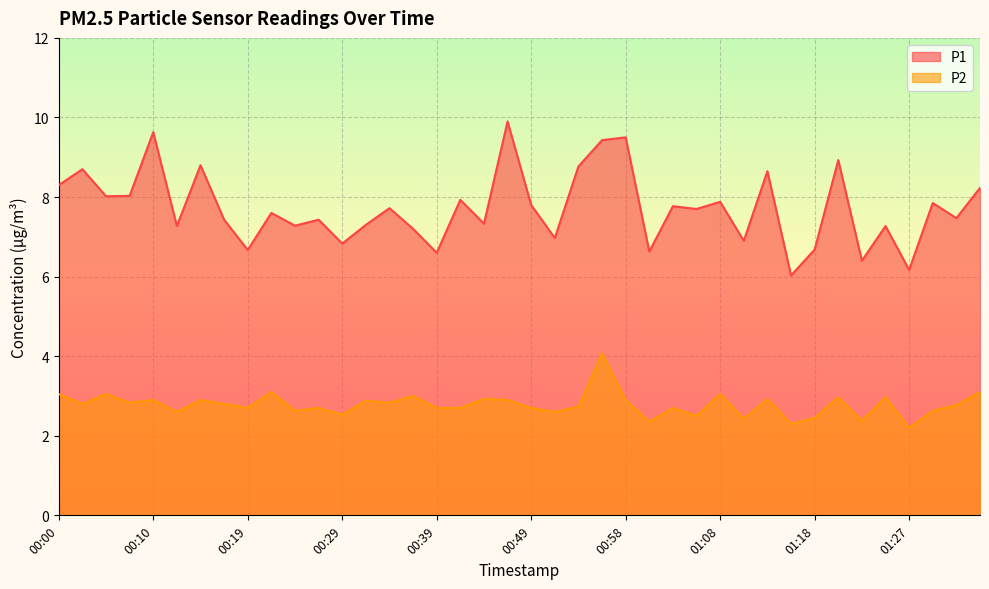

Which category has the highest value in the P2 series?

00:56